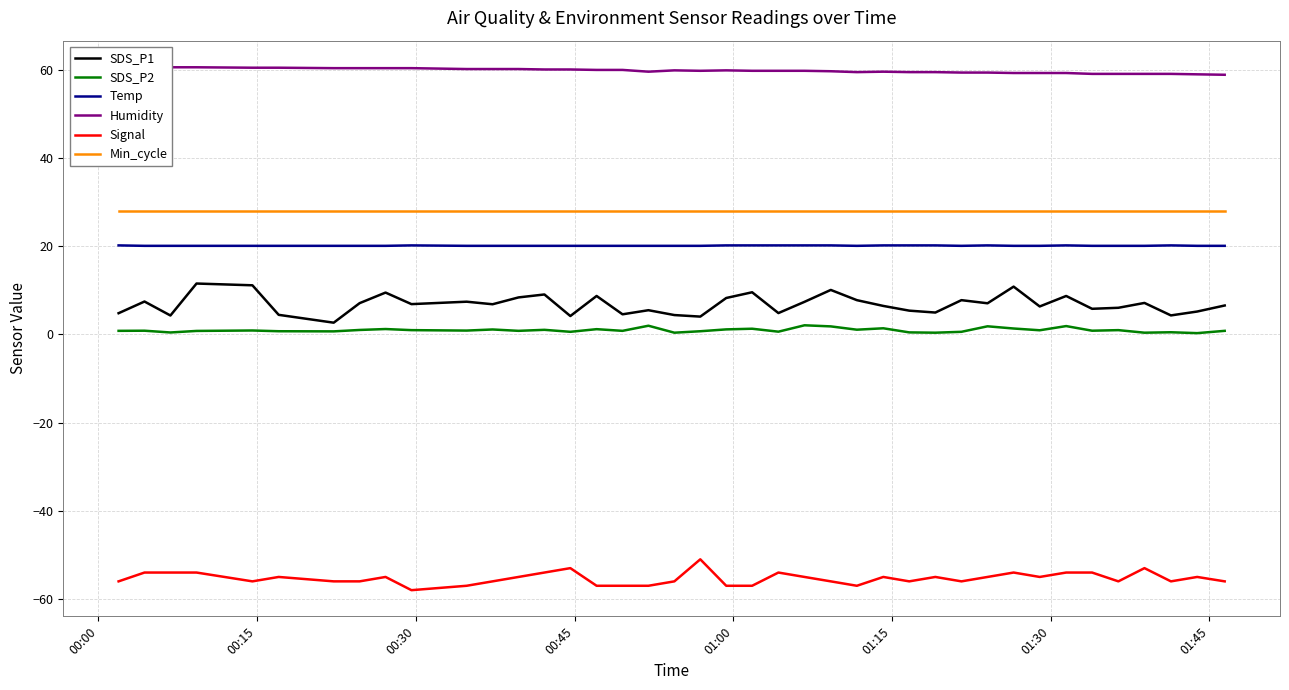

True or false: SDS_P1 and Signal intersect in this chart.

False